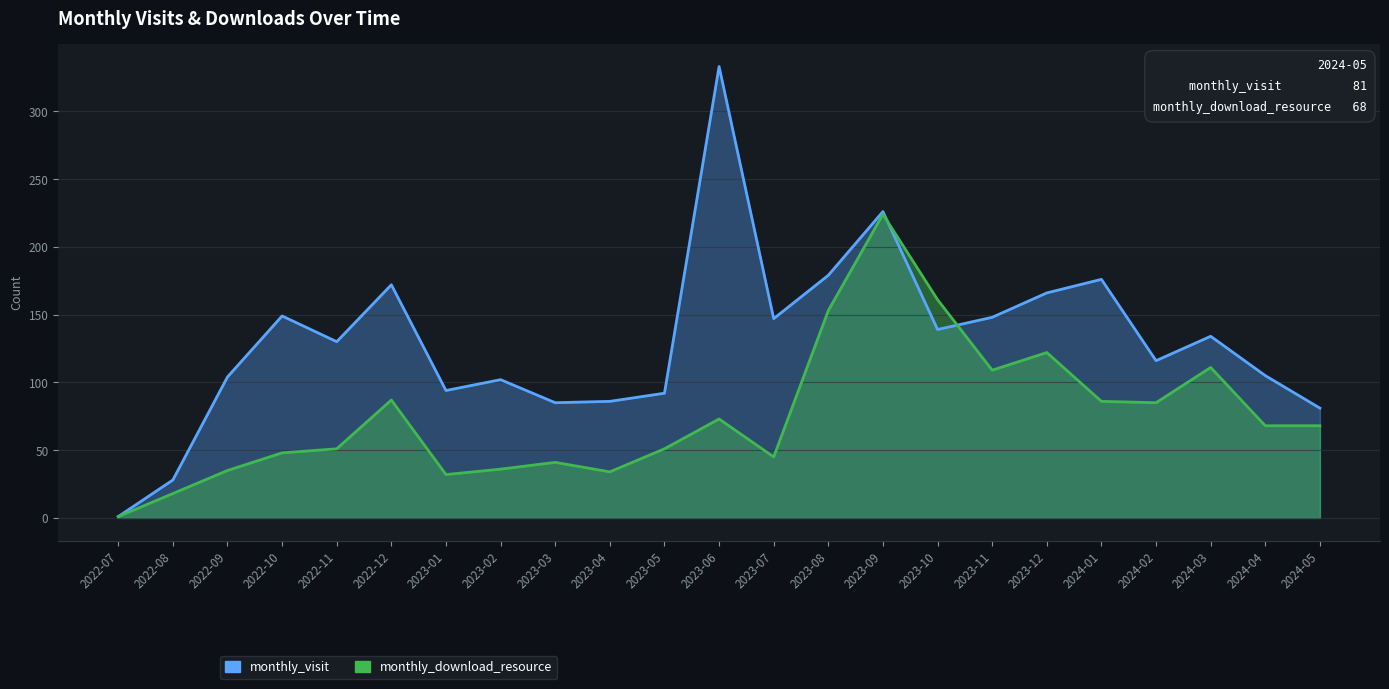

How many data points in monthly_download_resource are above 68?

10